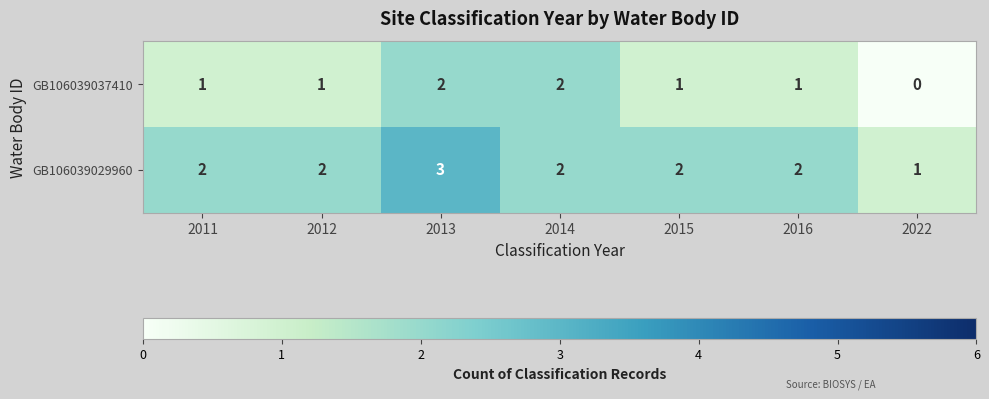

Reading right to left, list all the values displayed in this chart.

GB106039037410: 0	1	1	2	2	1	1
GB106039029960: 1	2	2	2	3	2	2